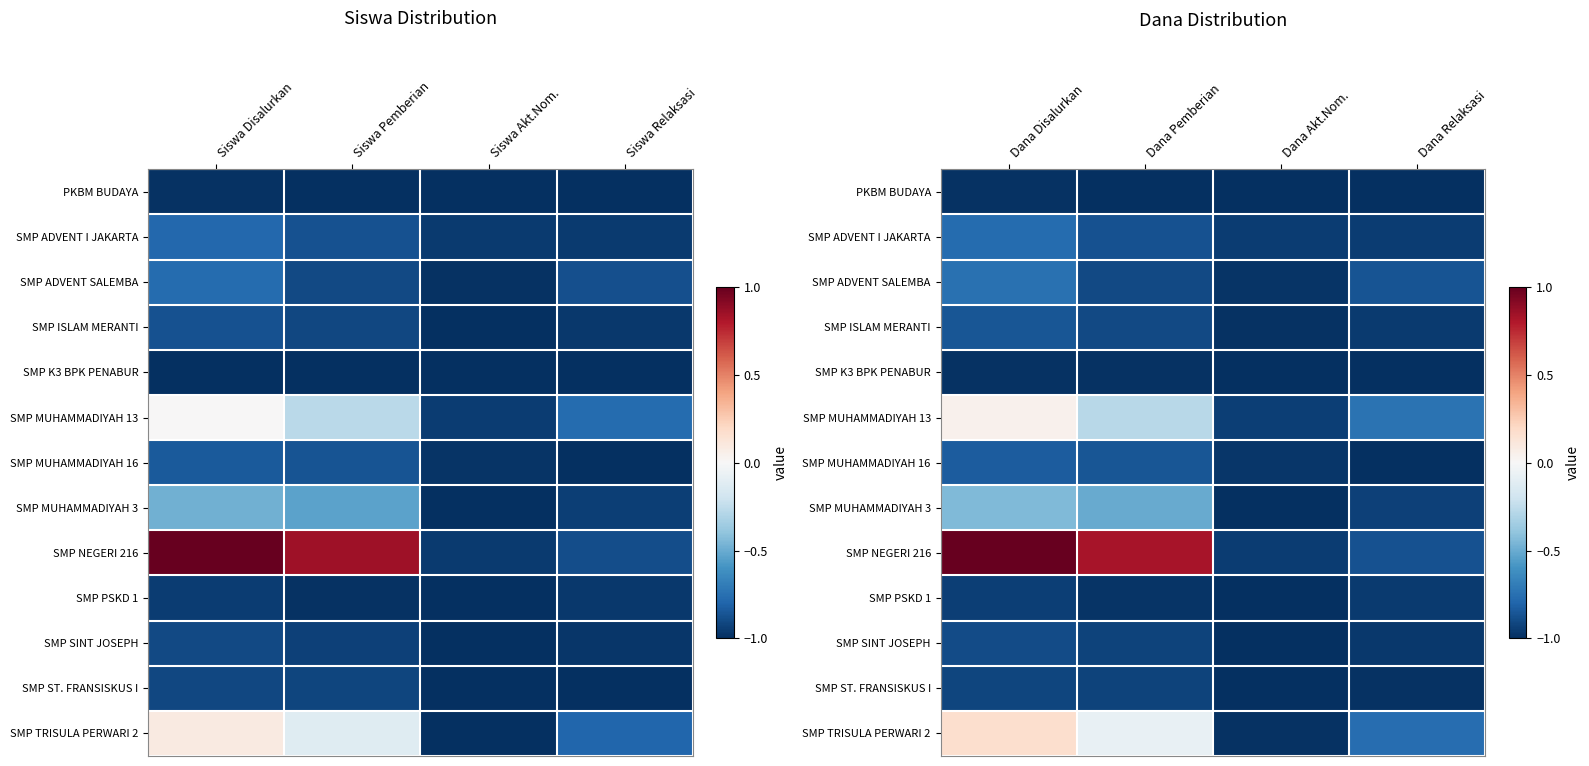

What is the difference between the second highest and second lowest values in the SMP TRISULA PERWARI 2 series?

0.7